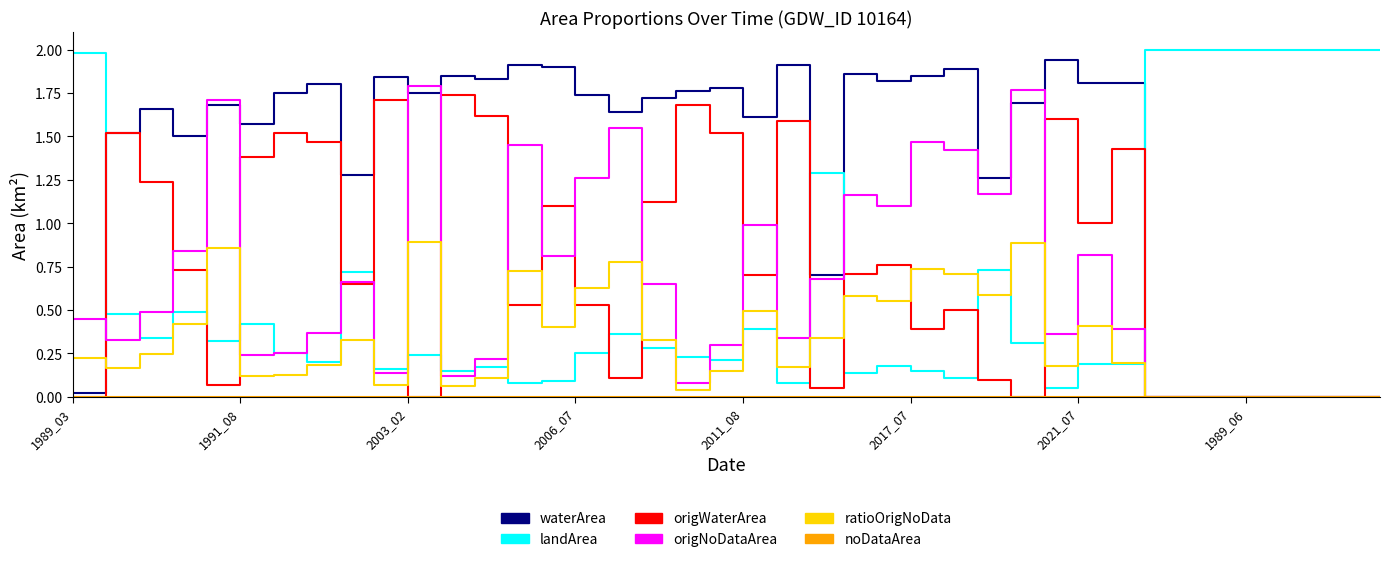

Which series has the largest total across all categories?

waterArea